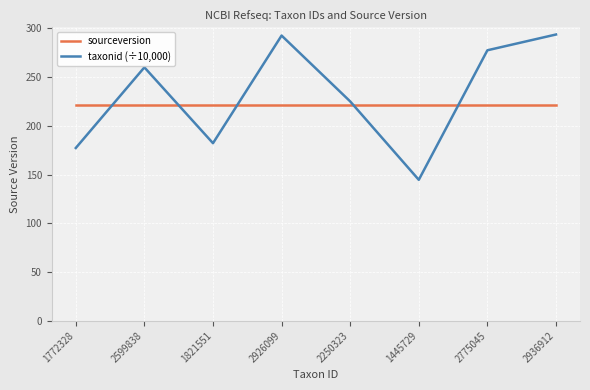

What is the sum of all sourceversion values?

1768.0